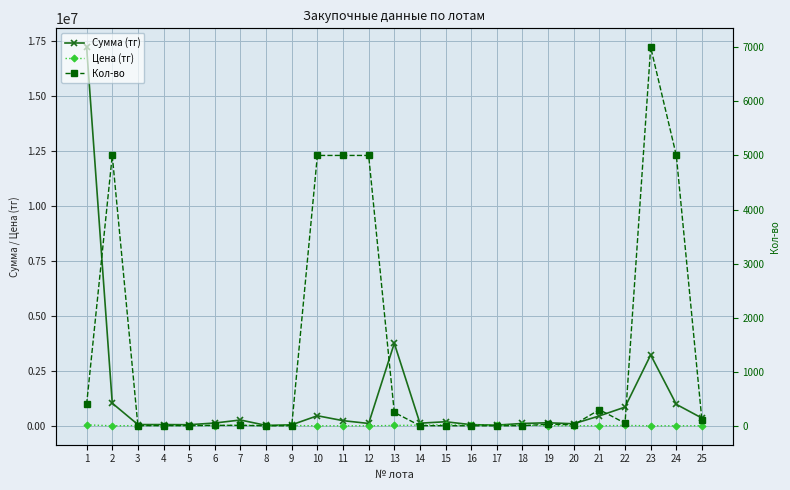

Which series has the widest spread of values?

Сумма (тг)